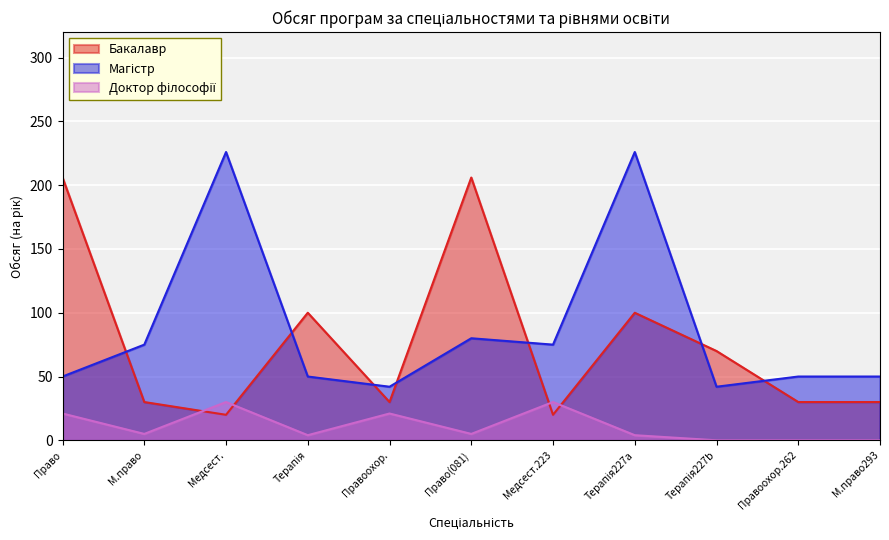

What is the maximum value shown in the chart?

226